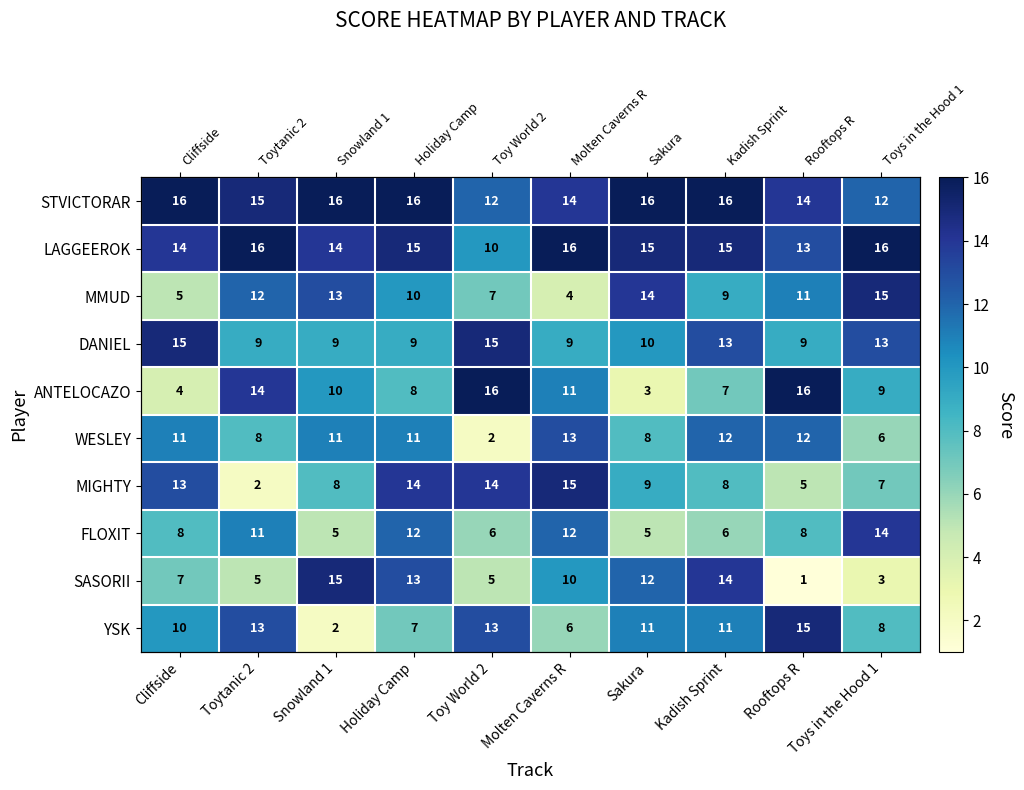

At which label is WESLEY closest to 7?

Toytanic 2